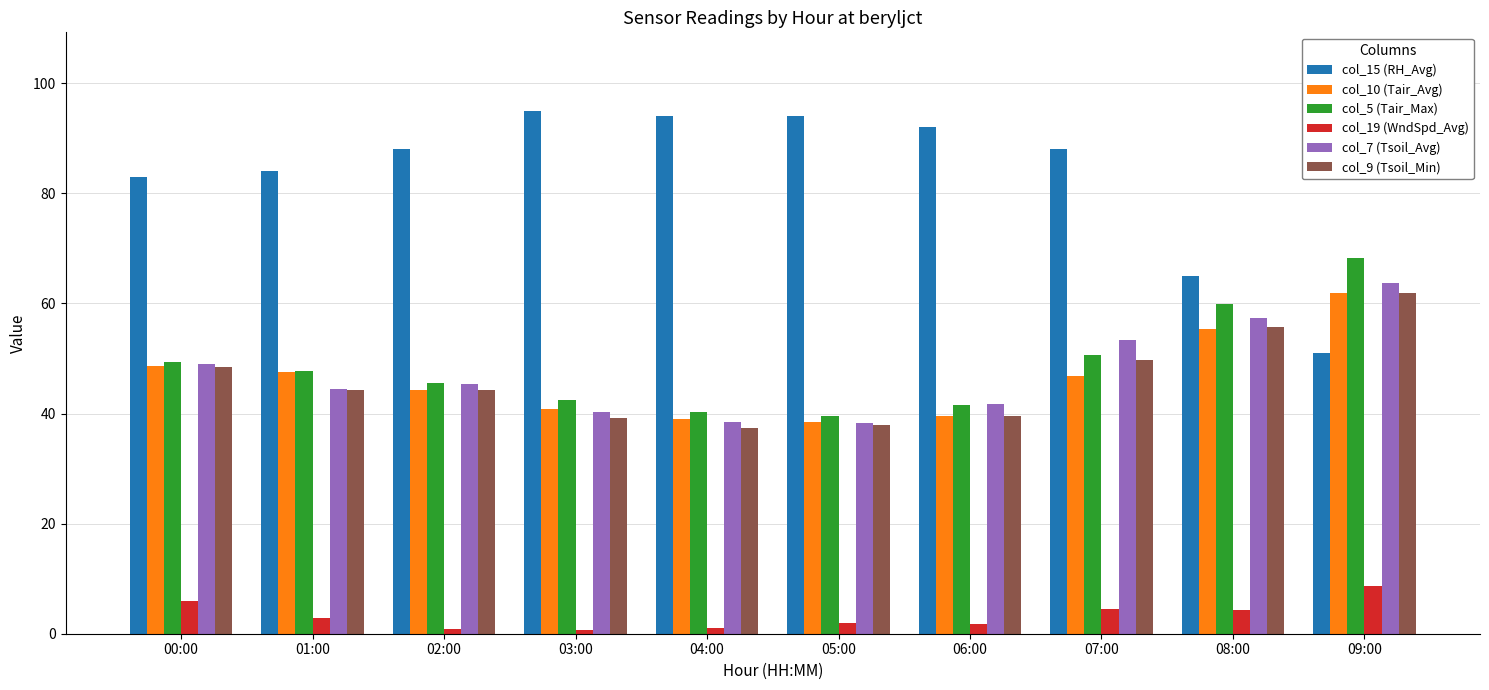

What is the label of the 6th bar from the left?

05:00